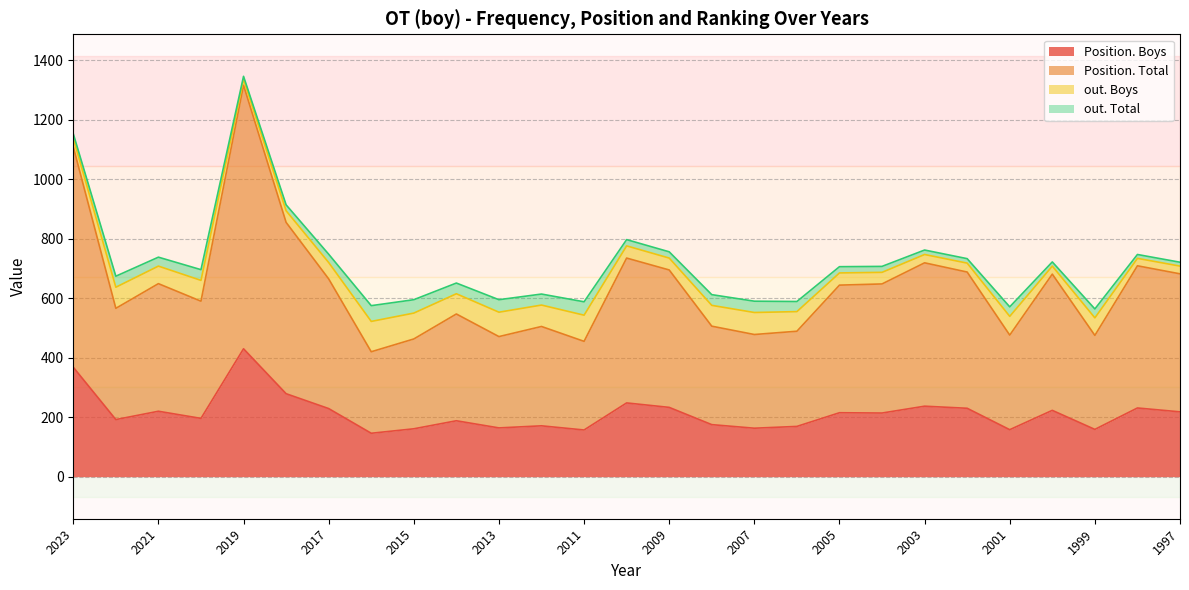

What are all the series names shown in the legend?

Position. Boys, Position. Total, out. Boys, out. Total